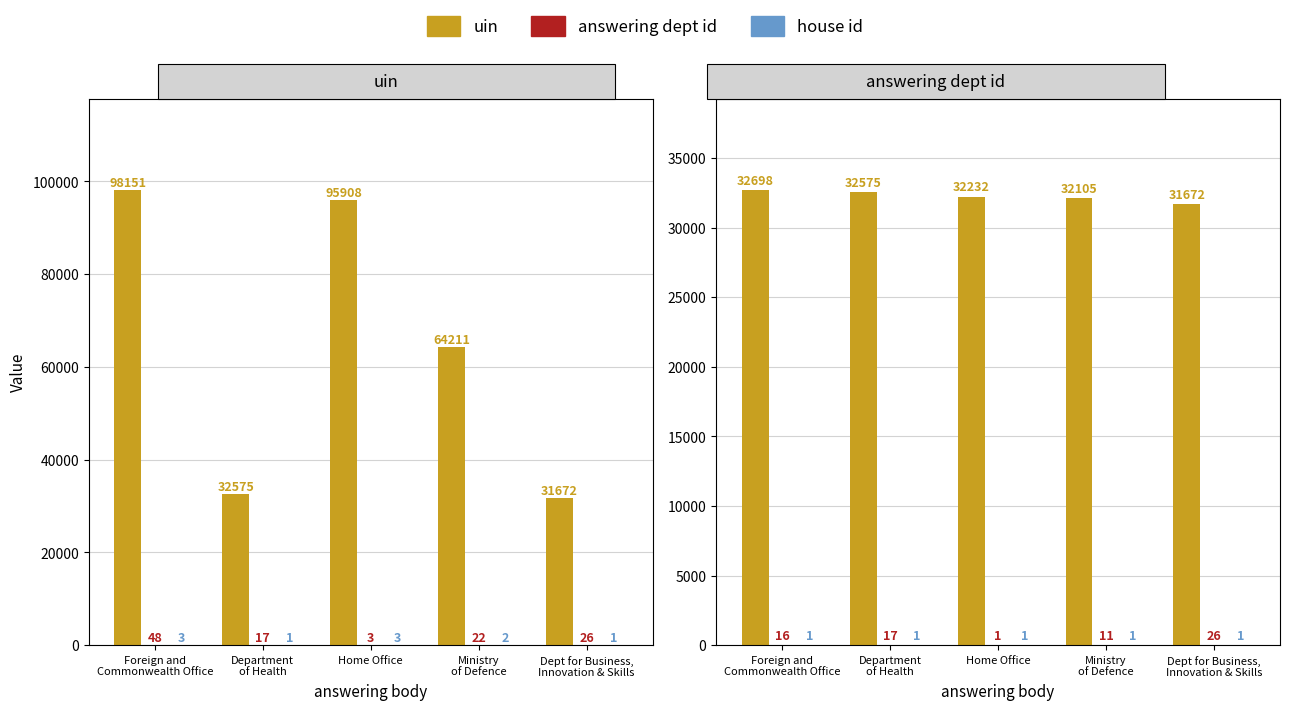

Rank the series by their maximum value, from lowest to highest.

house id, answering dept id, uin